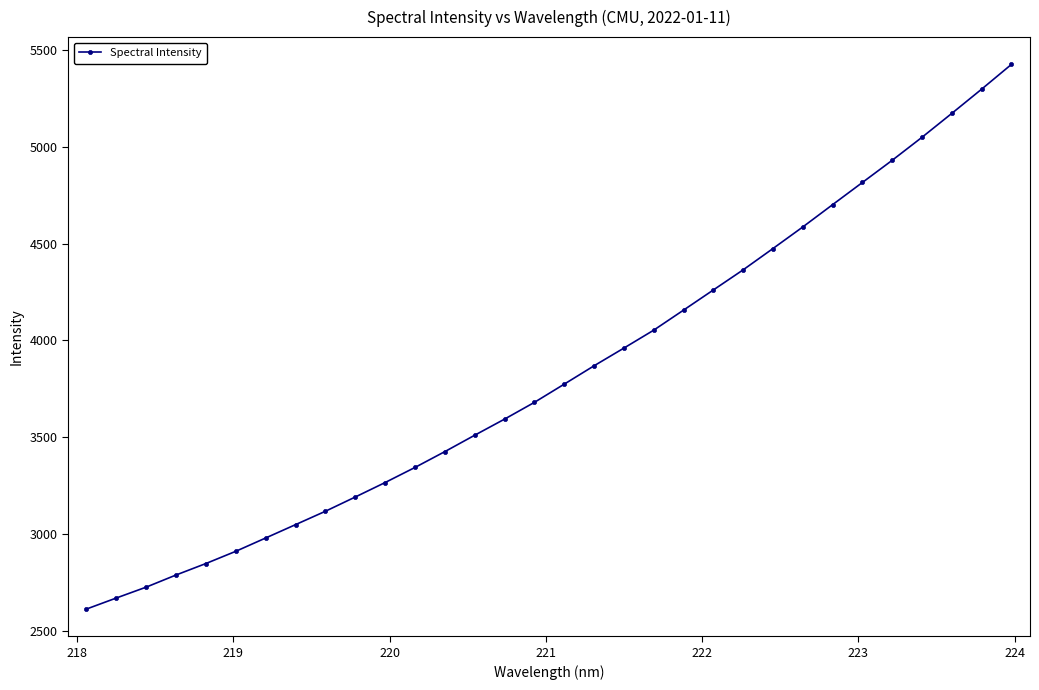

What is the minimum value shown in the chart?

2611.8